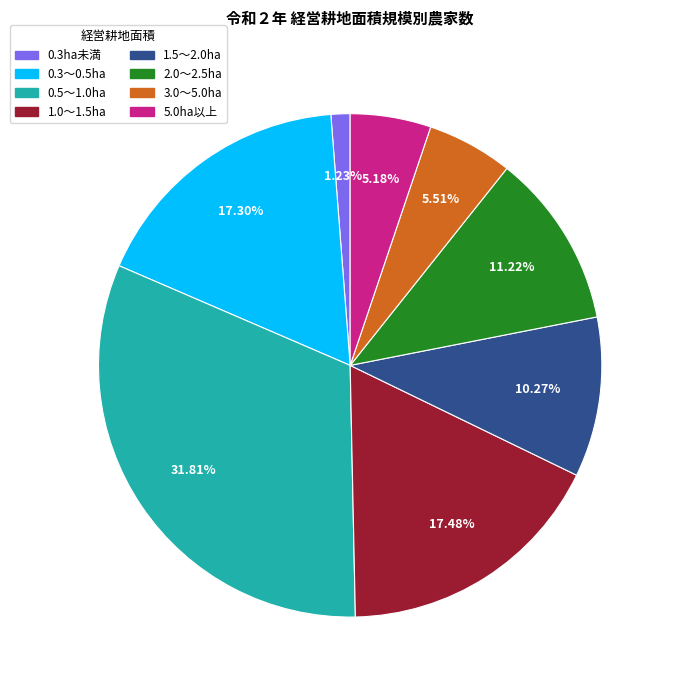

How many slices are in this pie chart?

8